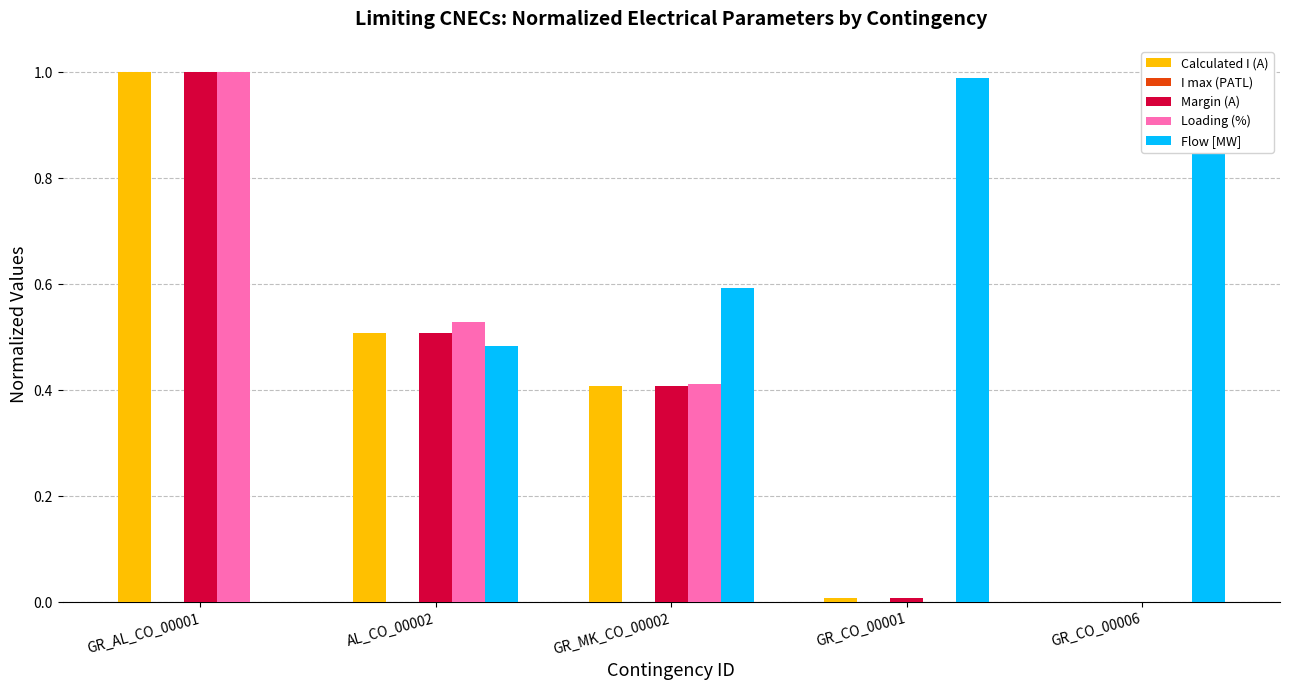

Reading left to right, extract all data points from this chart.

Calculated I (A): GR_AL_CO_00001=1.0	AL_CO_00002=0.5	GR_MK_CO_00002=0.4	GR_CO_00001=0.0	GR_CO_00006=0.0
I max (PATL): GR_AL_CO_00001=0.0	AL_CO_00002=0.0	GR_MK_CO_00002=0.0	GR_CO_00001=0.0	GR_CO_00006=0.0
Margin (A): GR_AL_CO_00001=1.0	AL_CO_00002=0.5	GR_MK_CO_00002=0.4	GR_CO_00001=0.0	GR_CO_00006=0.0
Loading (%): GR_AL_CO_00001=1.0	AL_CO_00002=0.5	GR_MK_CO_00002=0.4	GR_CO_00001=0.0	GR_CO_00006=0.0
Flow [MW]: GR_AL_CO_00001=0.0	AL_CO_00002=0.5	GR_MK_CO_00002=0.6	GR_CO_00001=1.0	GR_CO_00006=1.0